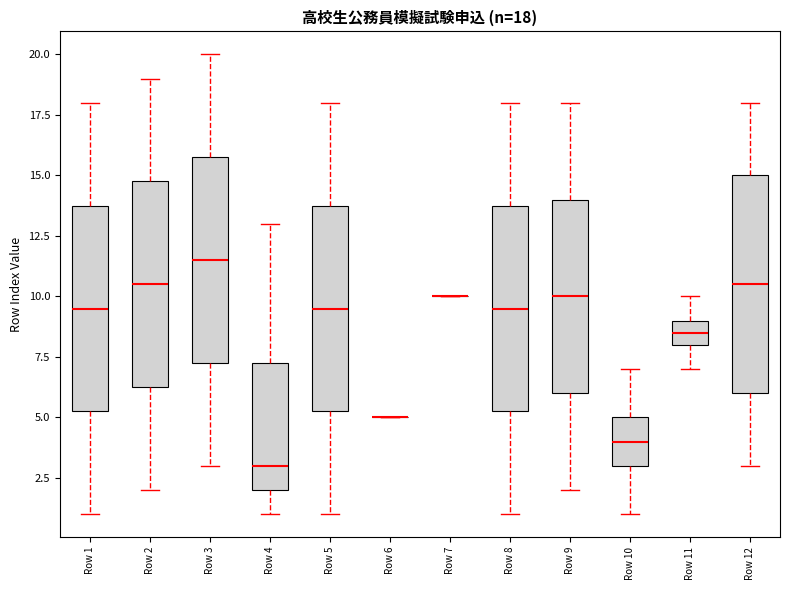

Which box is the tallest, from its lower edge to its upper edge?

Row 12